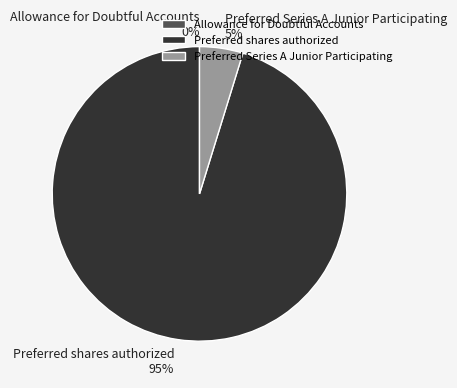

To the nearest percent, what is the average slice percentage?

33%